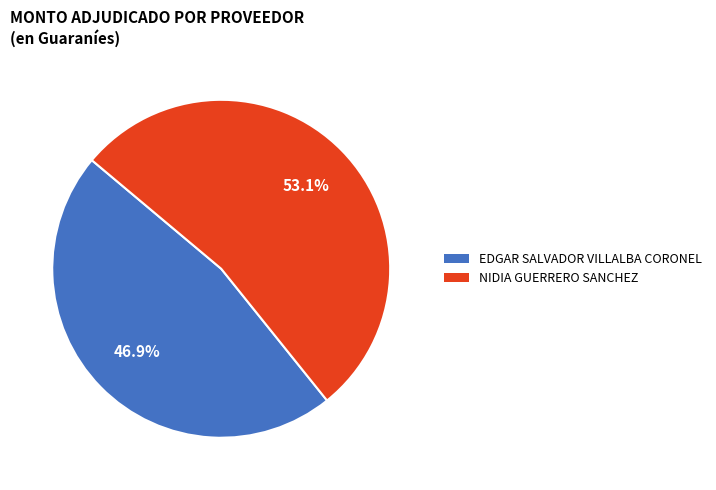

What is the largest slice in the pie chart?

NIDIA GUERRERO SANCHEZ